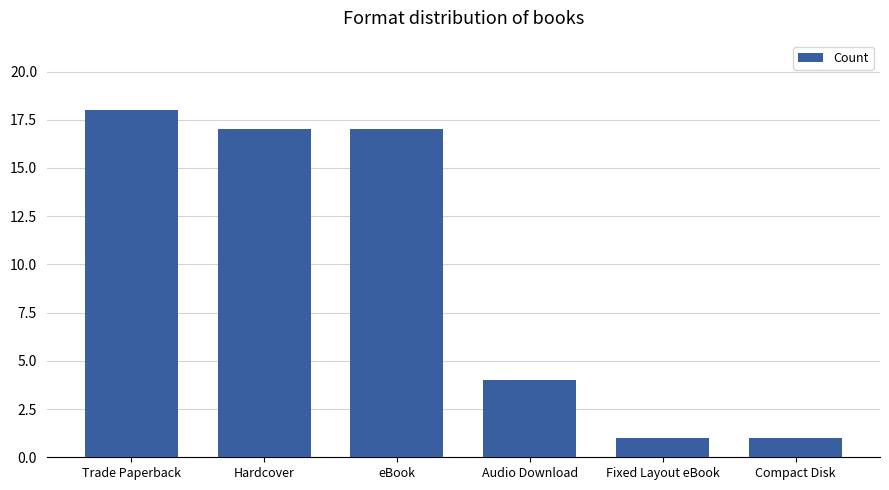

What is the value of the 2nd bar from the left?

17